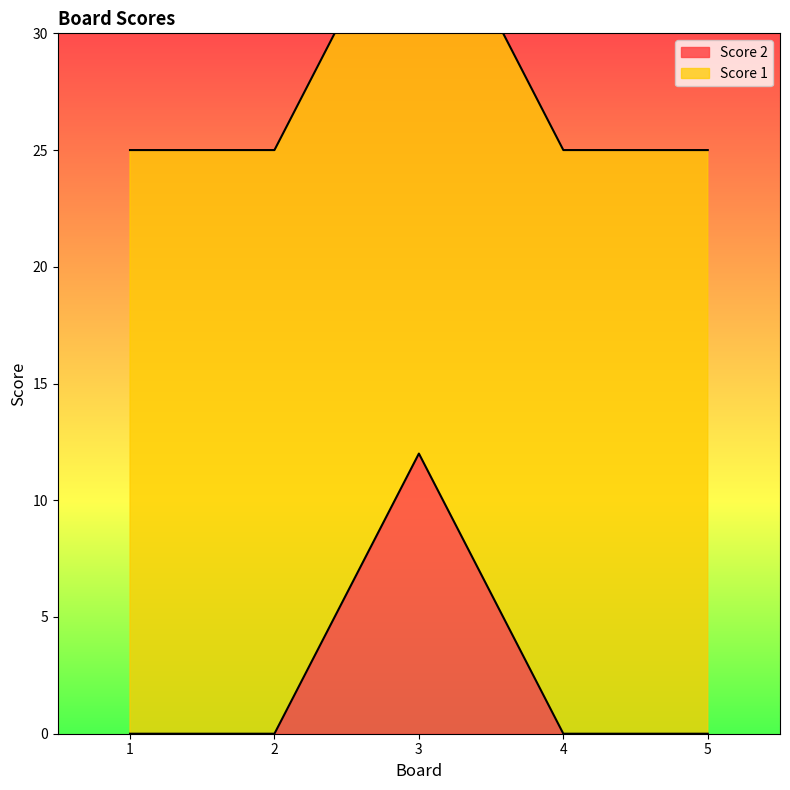

At which category does the data reach its first local peak?

3